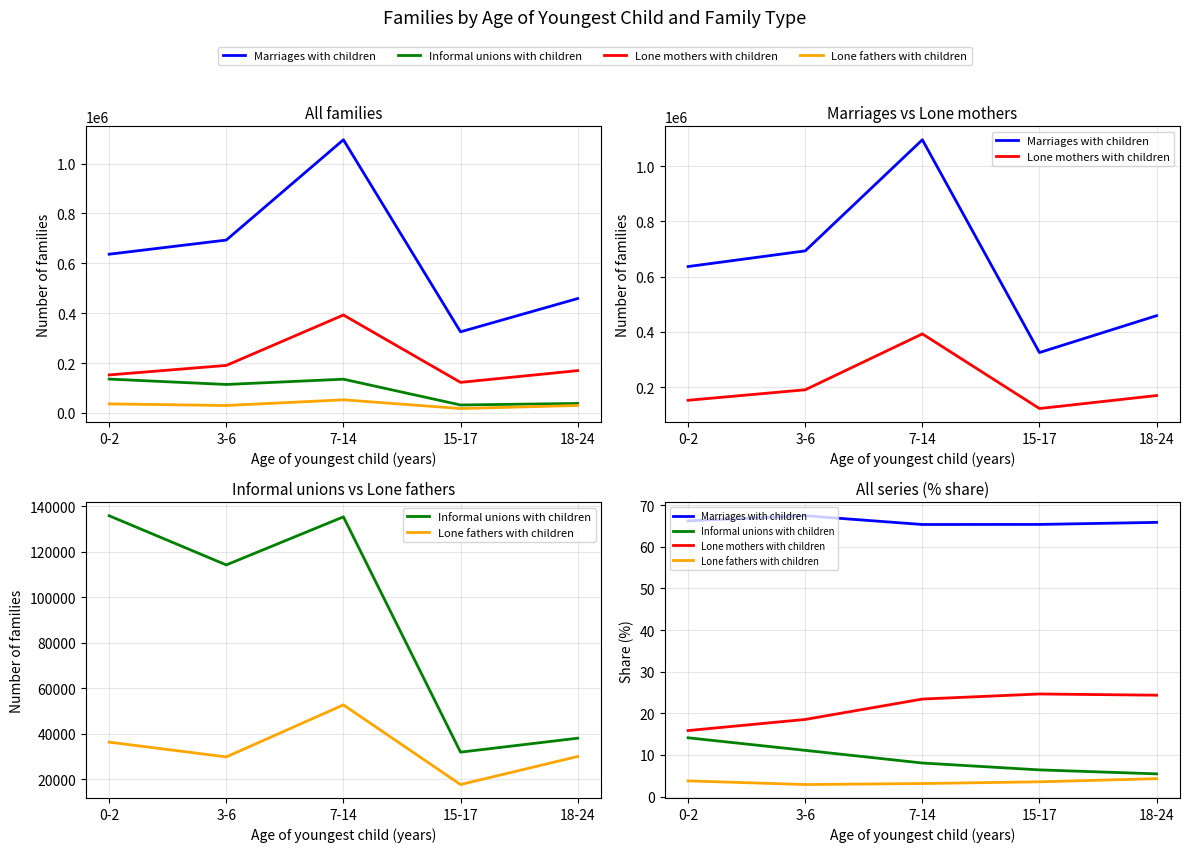

What is the label of the 2nd point from the right?

15-17